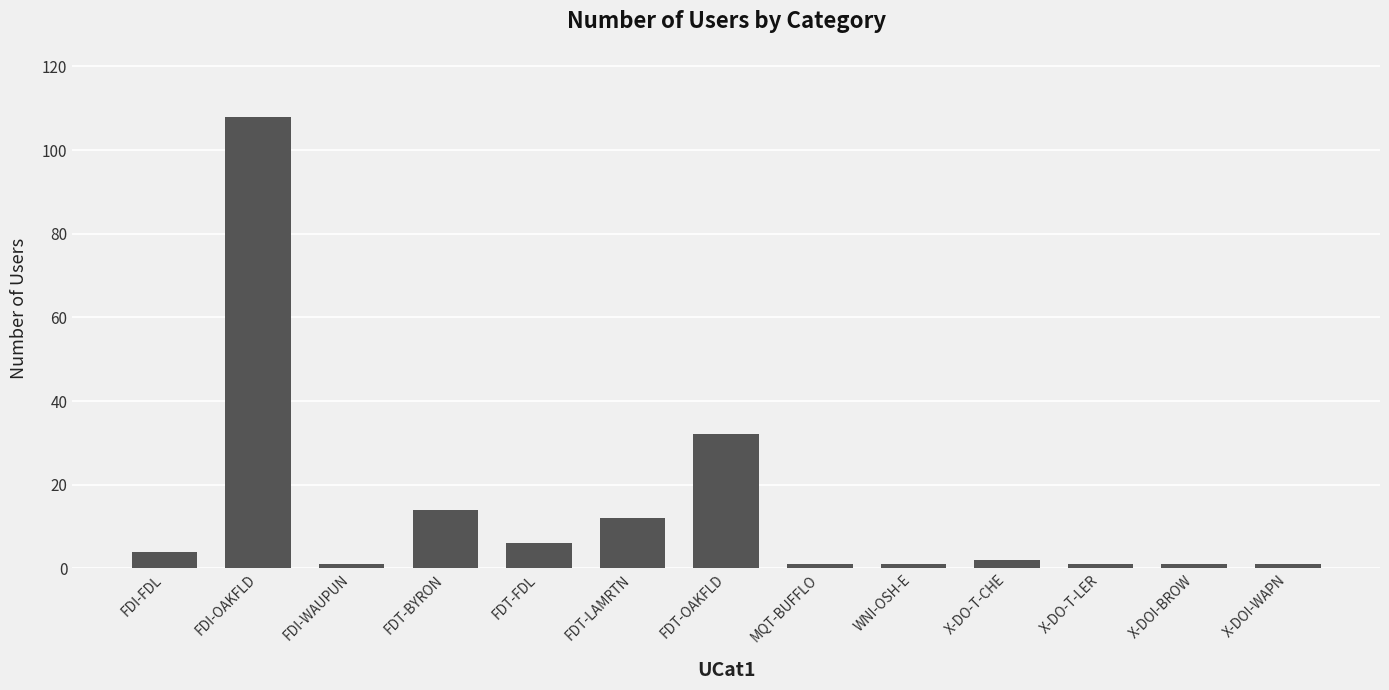

At which category does the chart reach its peak across all series?

FDI-OAKFLD